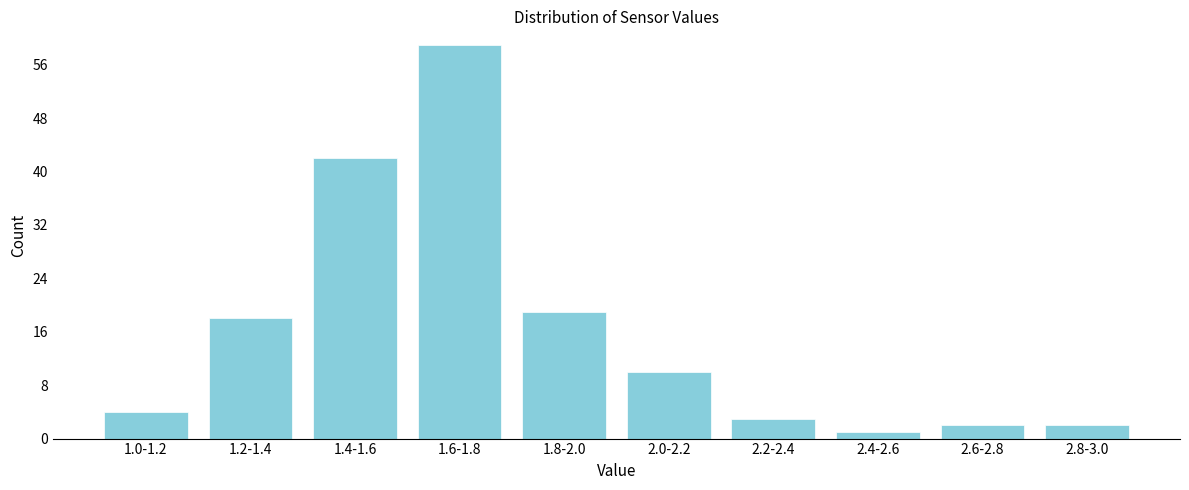

Reading right to left, what are all the values shown in this chart?

2	2	1	3	10	19	59	42	18	4